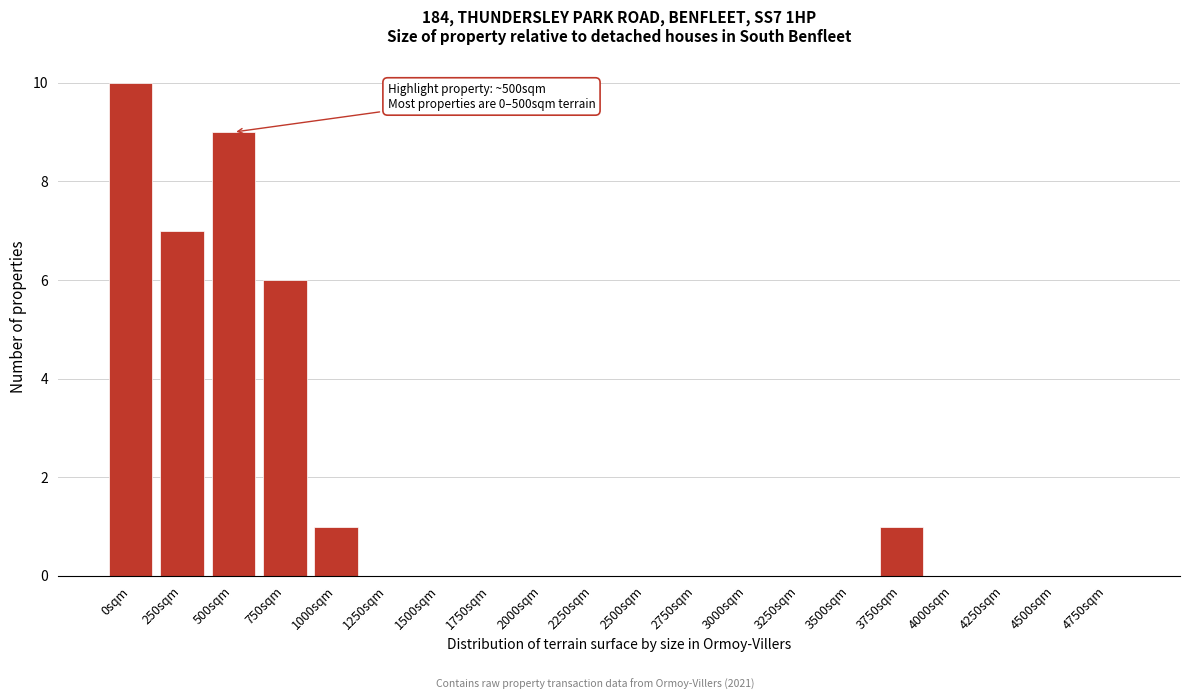

Reading left to right, extract all data points from this chart.

0sqm=10	250sqm=7	500sqm=9	750sqm=6	1000sqm=1	1250sqm=0	1500sqm=0	1750sqm=0	2000sqm=0	2250sqm=0	2500sqm=0	2750sqm=0	3000sqm=0	3250sqm=0	3500sqm=0	3750sqm=1	4000sqm=0	4250sqm=0	4500sqm=0	4750sqm=0